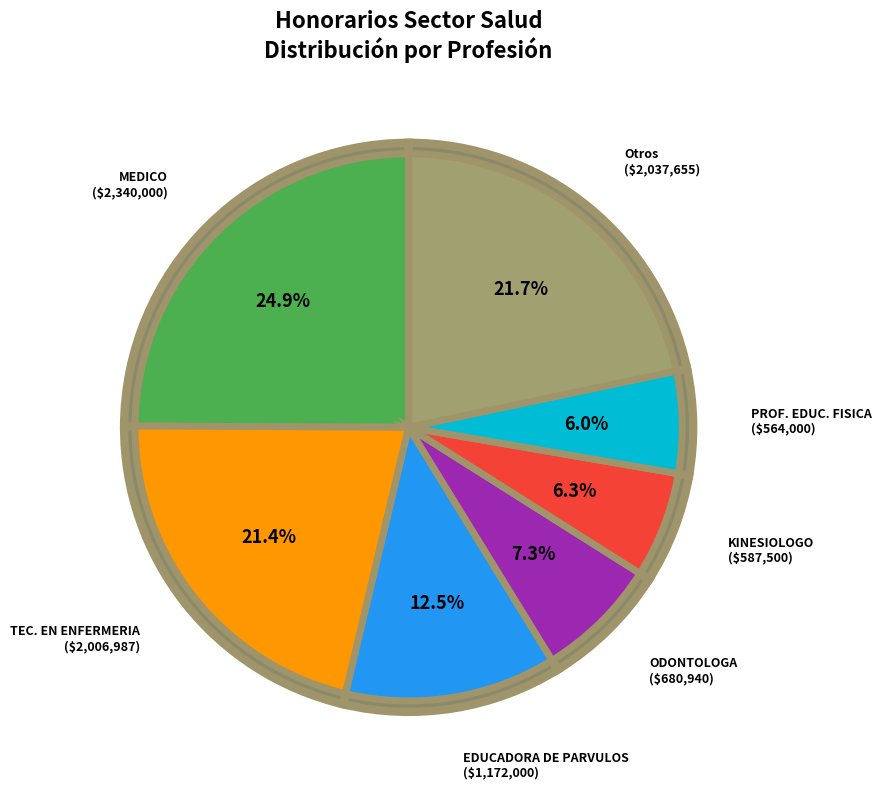

Does any single category account for the majority?

No